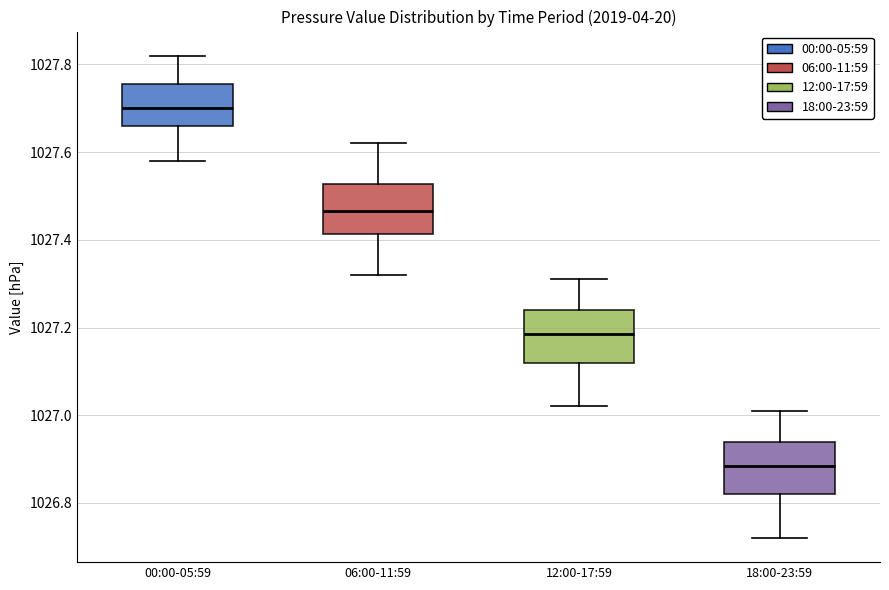

Which box's median line is the lowest?

18:00-23:59